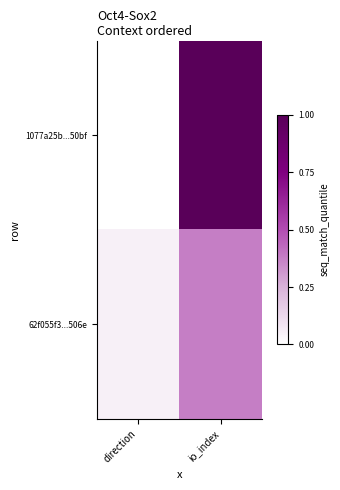

Which series has the largest range (max minus min)?

1077a25b...50bf